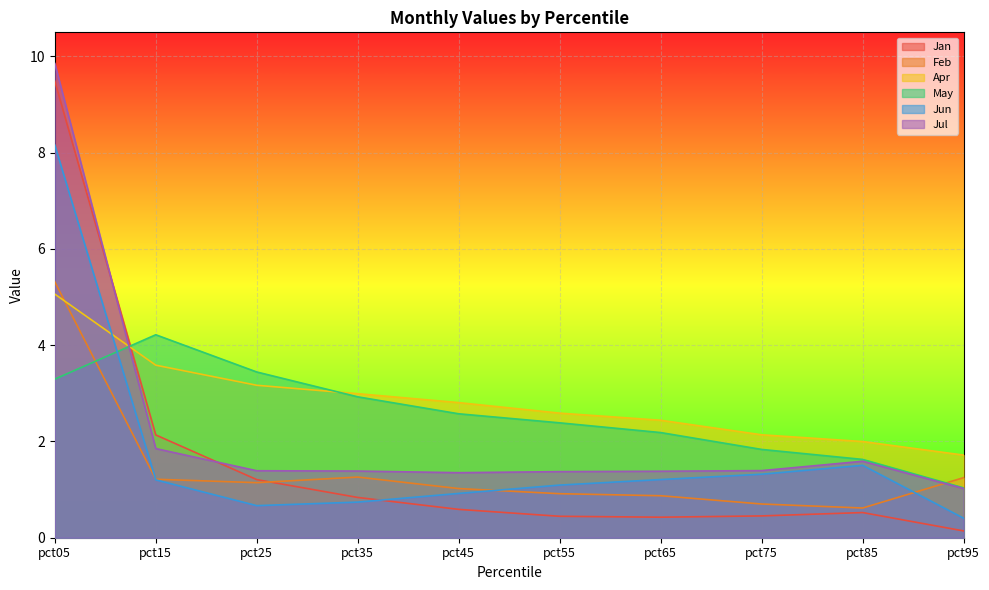

Which series has the largest range (max minus min)?

Jan